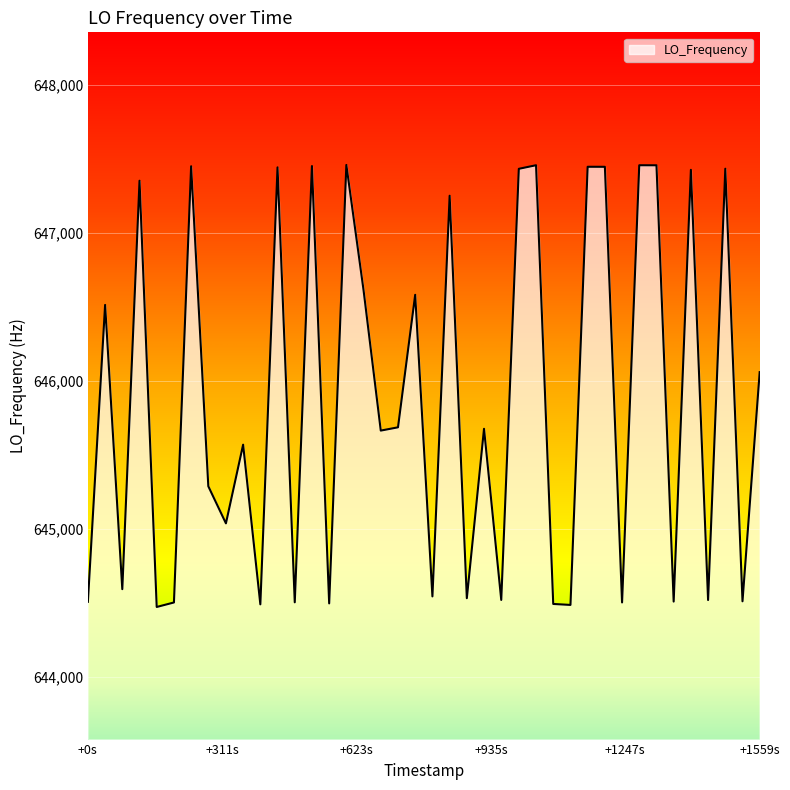

What is the minimum value shown in the chart?

644473.1